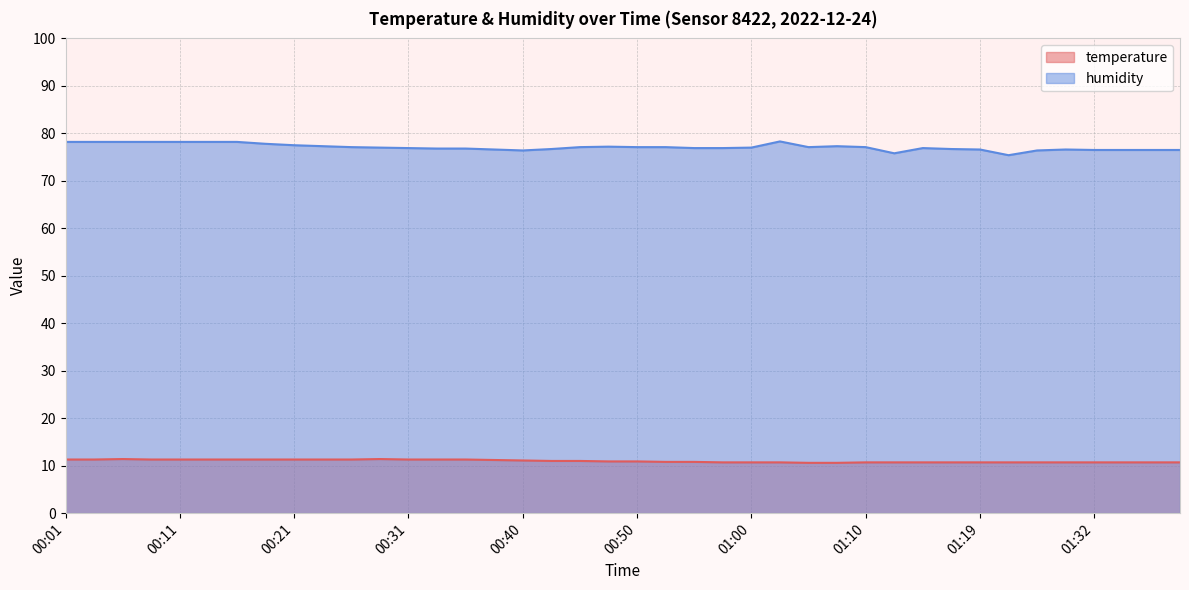

How many lines are shown in the chart?

2